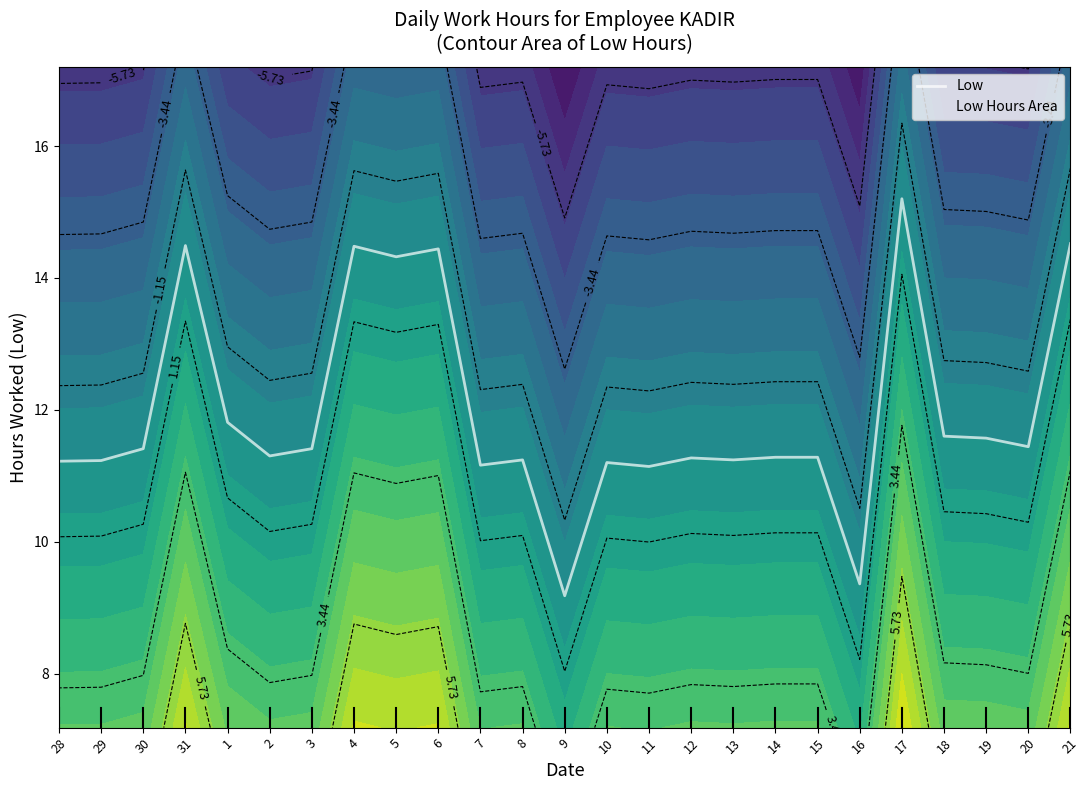

What is the maximum value shown in the chart?

15.2